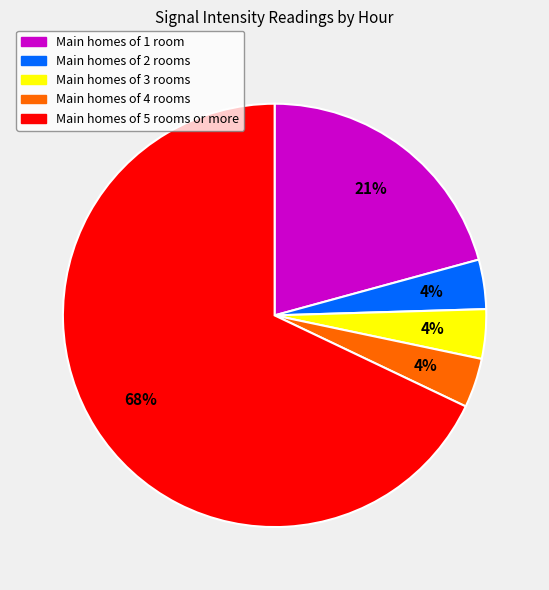

Is there any slice that represents more than half of the pie?

Yes